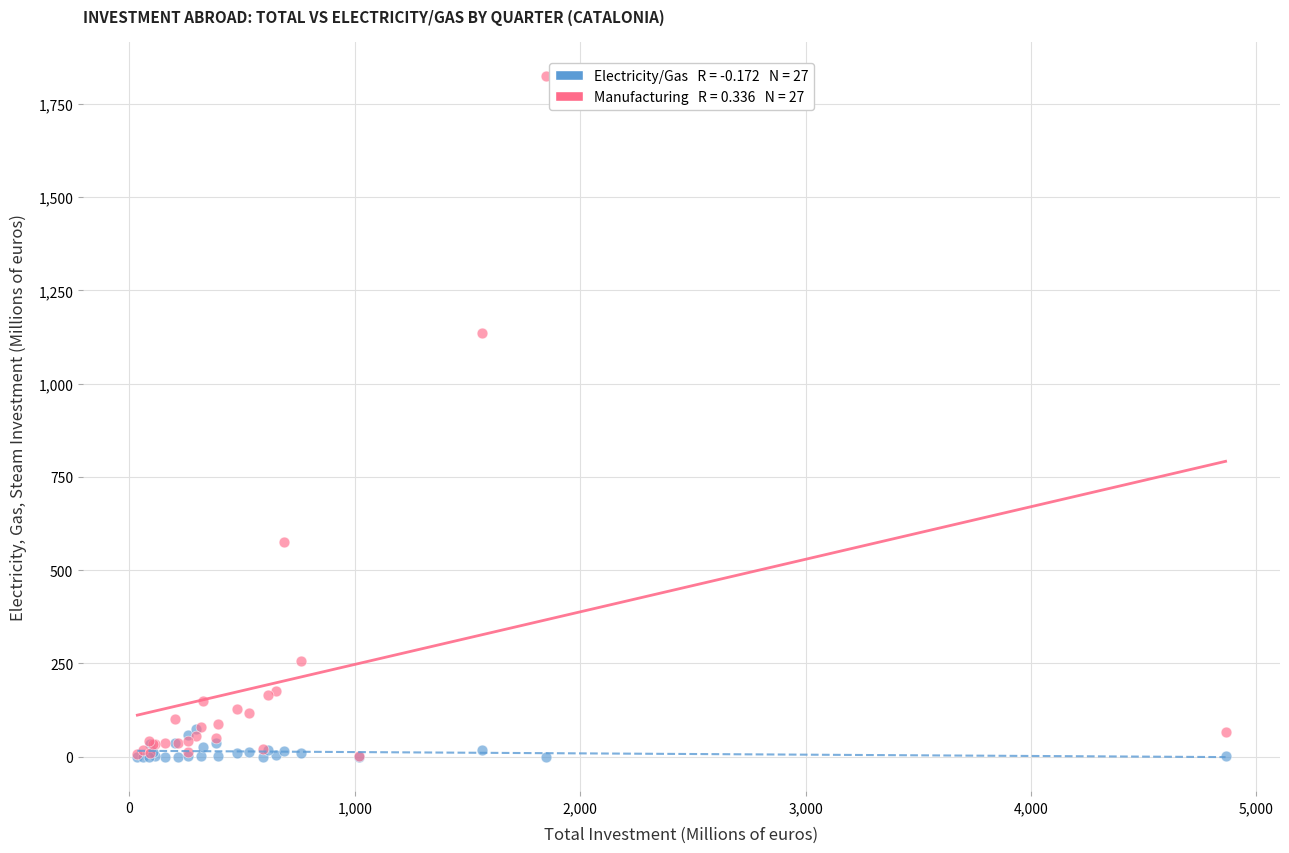

Across all series, what Y value is closest to 912?

1134.9